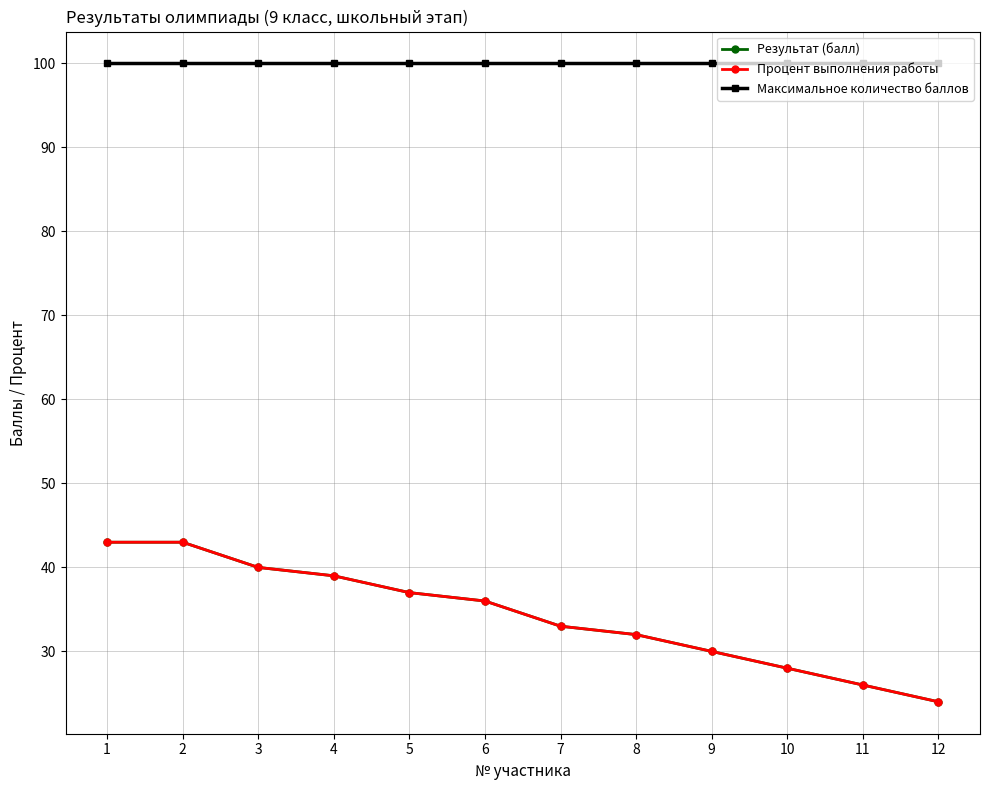

What is the average value of the Процент выполнения работы series?

34